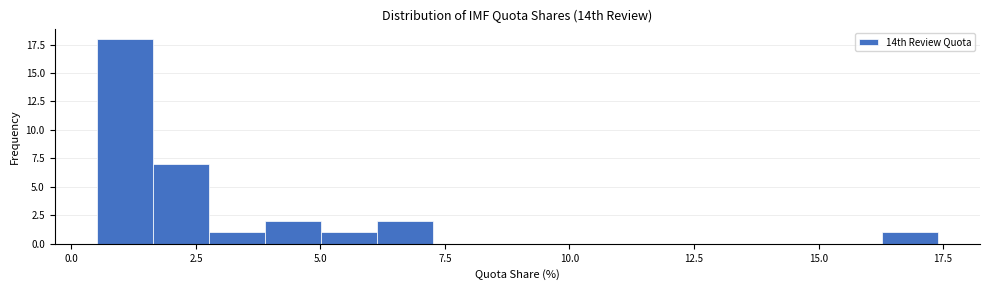

Around what value on the x-axis is the tallest bar? Give the approximate position of its centre, as read against the axis.

1.0